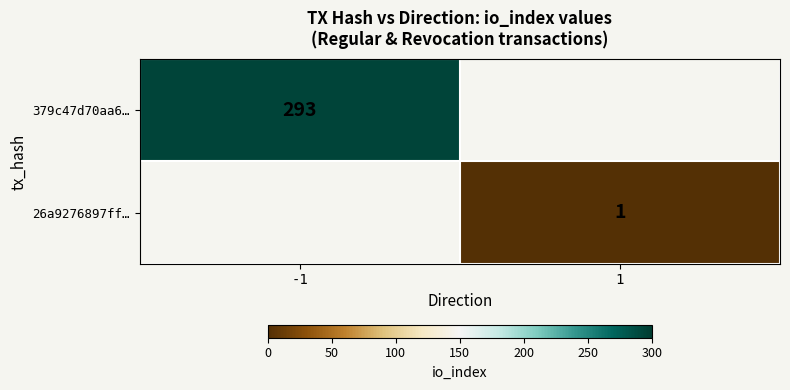

True or false: 379c47d70aa6… has a value of 461.2 at -1.

False